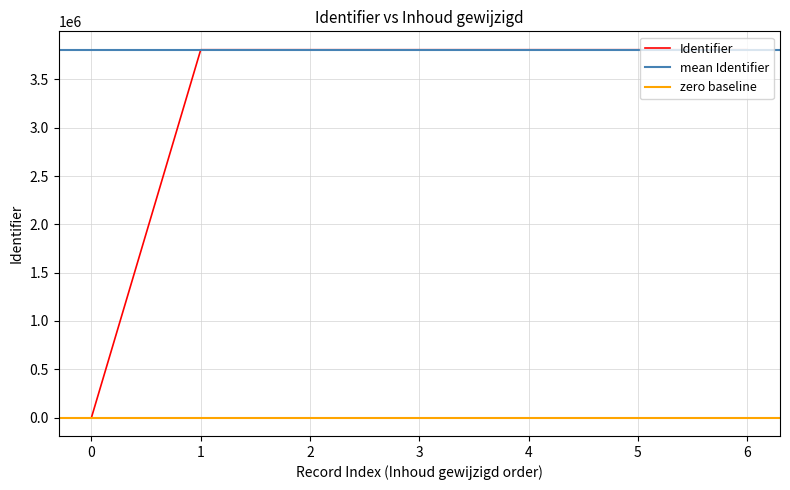

The value of Identifier at 0 is -1629985. True or false?

False